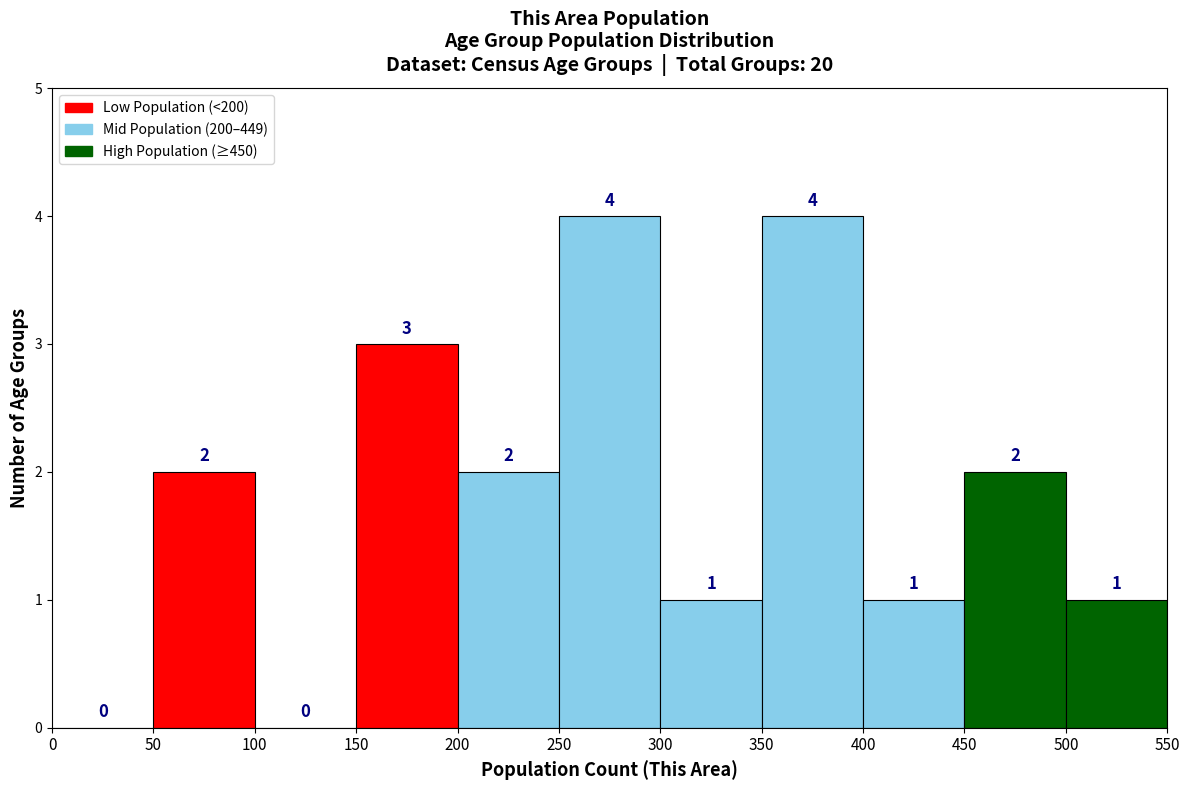

How tall is the bar that spans 400 to 450 on the x-axis?

1